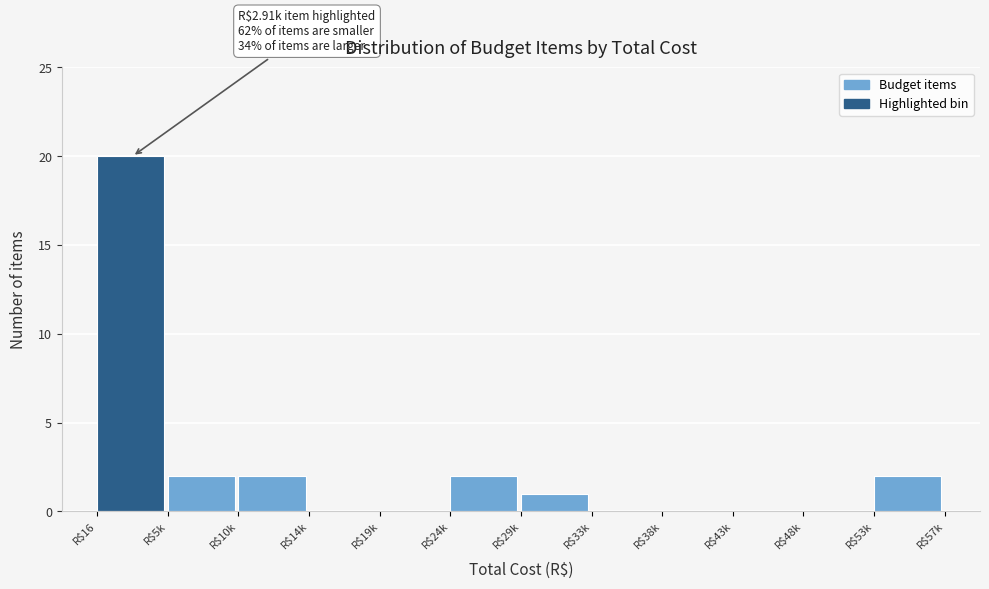

Read the value at R$16.

20